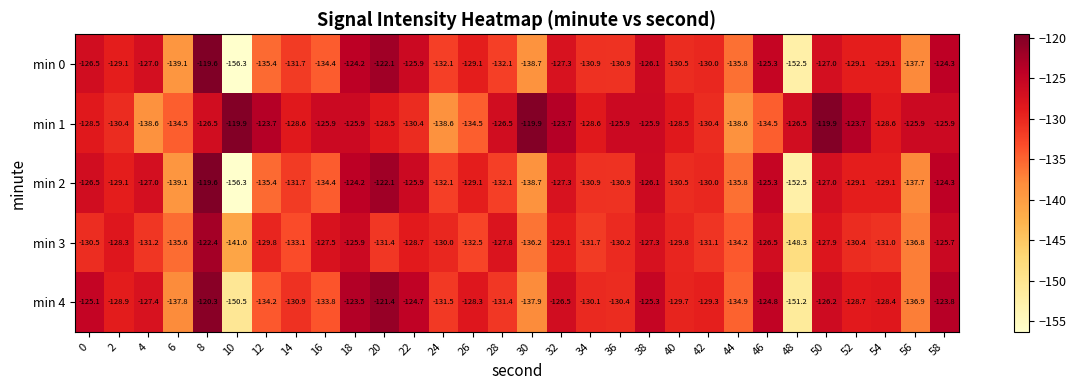

The value of min 1 at 18 is -206.2. True or false?

False